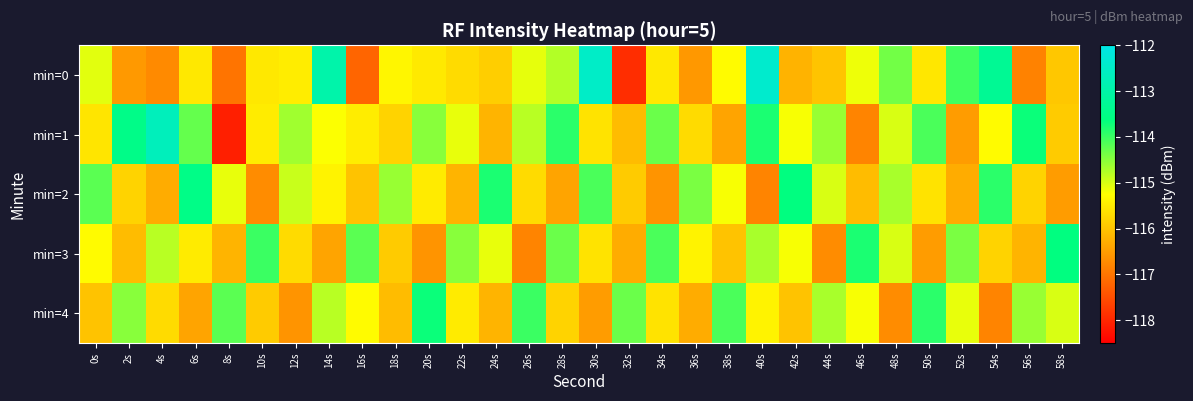

At which category is the sum across all series the highest?

40s